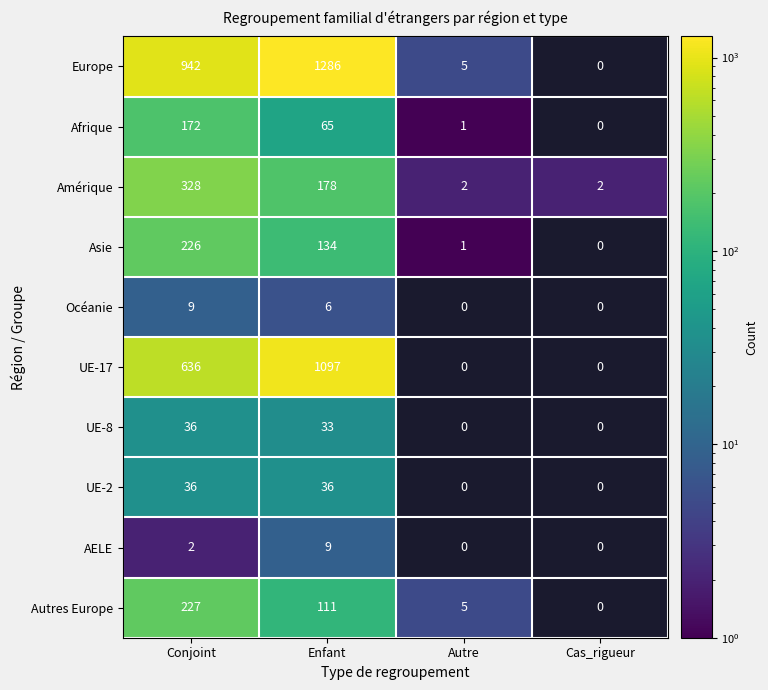

Is the value of Europe at Autre greater than the value of Asie at Autre?

Yes